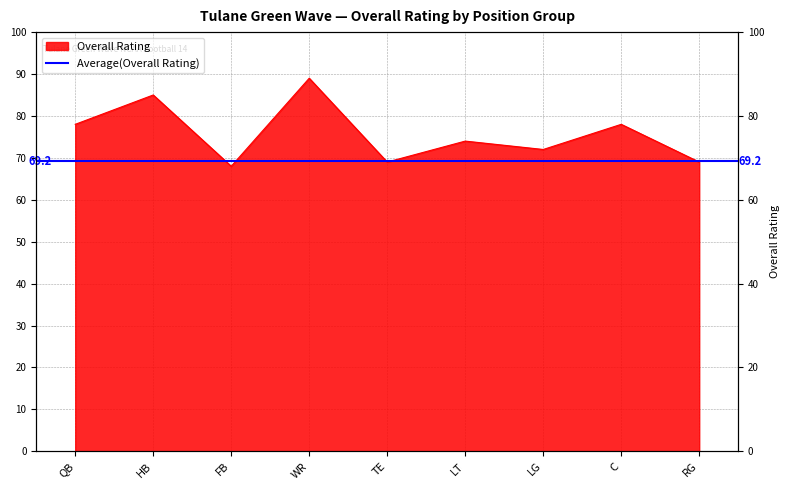

What is the smallest value displayed?

68